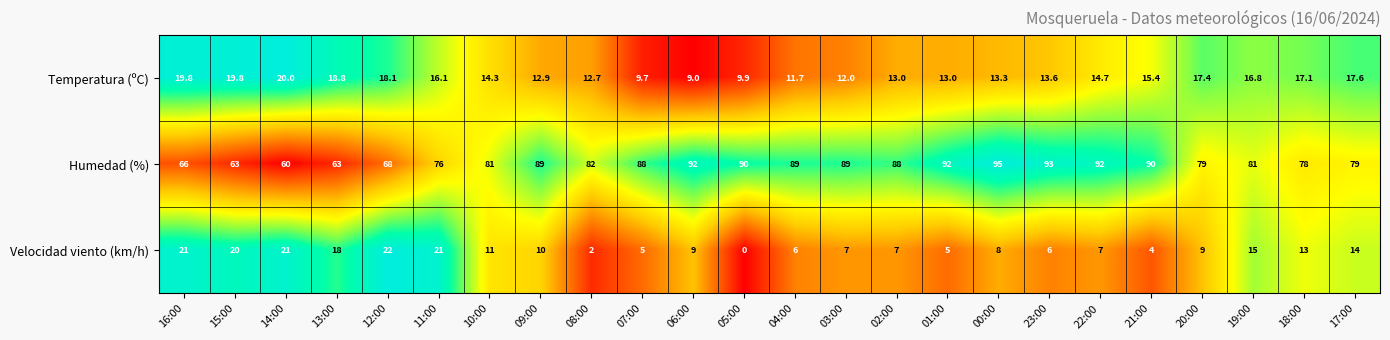

At how many categories does at least one series exceed 0?

24